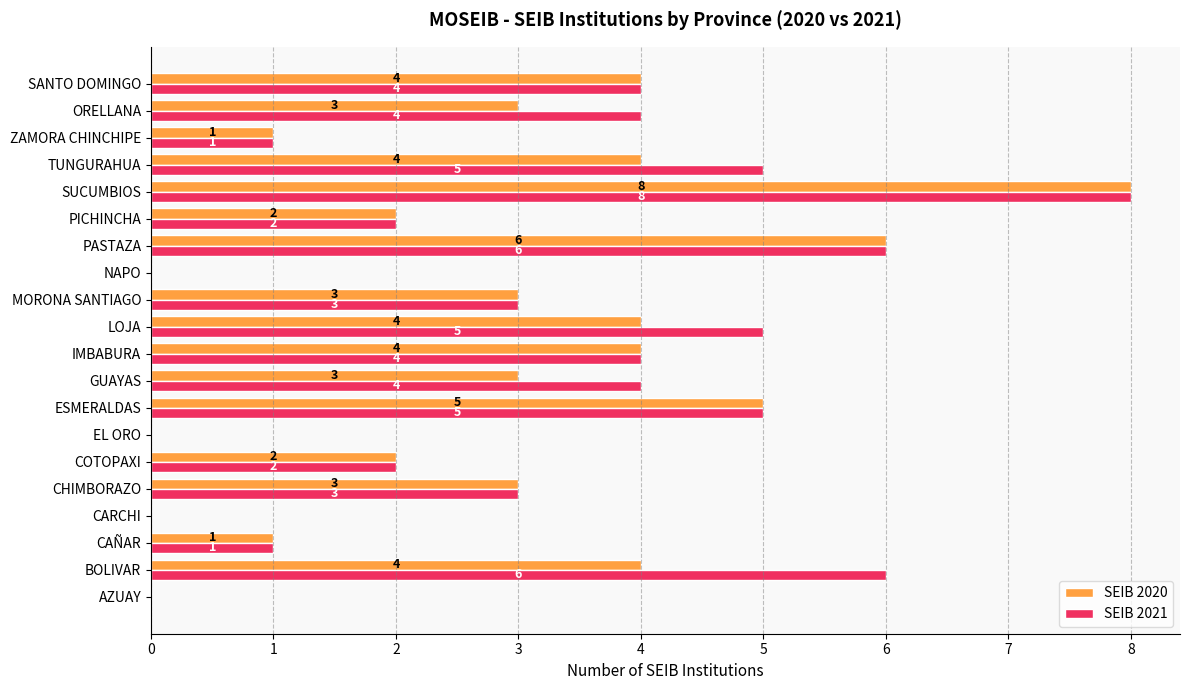

True or false: SEIB 2020 has a value of 4 at CARCHI.

False